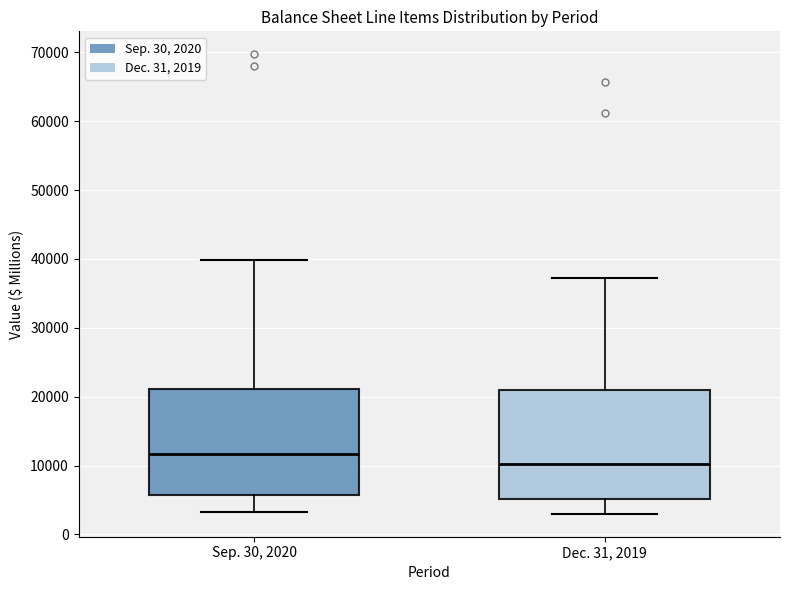

Reading left to right, transcribe this box plot: for each box, give where its median line is, the range the box spans, and where its two whiskers end, as read against the y-axis. The values are not printed on the chart, so give them approximately, as read against the axis.

Sep. 30, 2020: median 12000, box 6000 to 21000, whiskers 3000 to 40000
Dec. 31, 2019: median 10000, box 5000 to 21000, whiskers 3000 to 37000